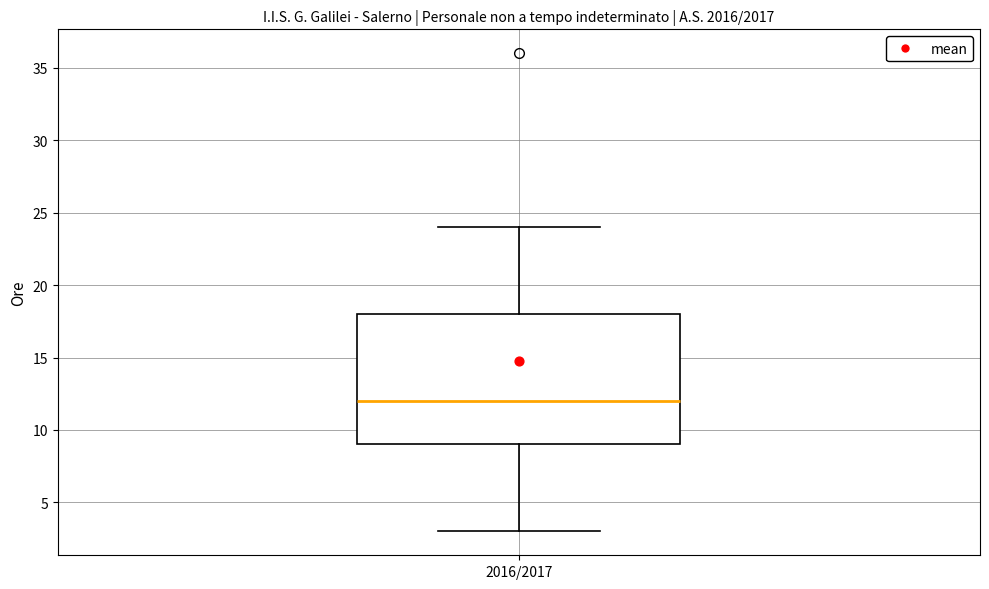

Transcribe this box plot: give where the median line is, the range the box spans, and where the two whiskers end, as read against the y-axis. The values are not printed on the chart, so give them approximately, as read against the axis.

median 12, box 9 to 18, whiskers 3 to 24